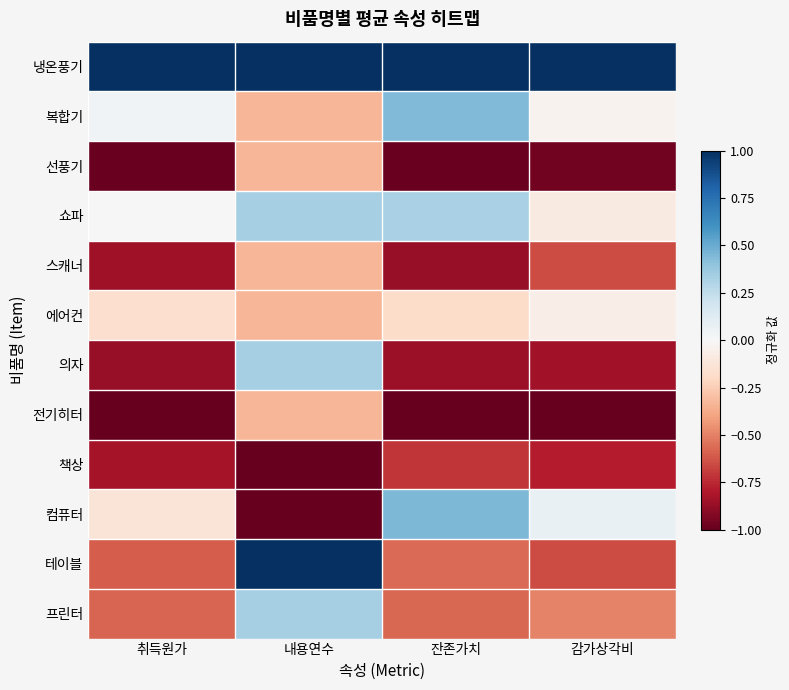

What is the maximum value shown in the chart?

1.0